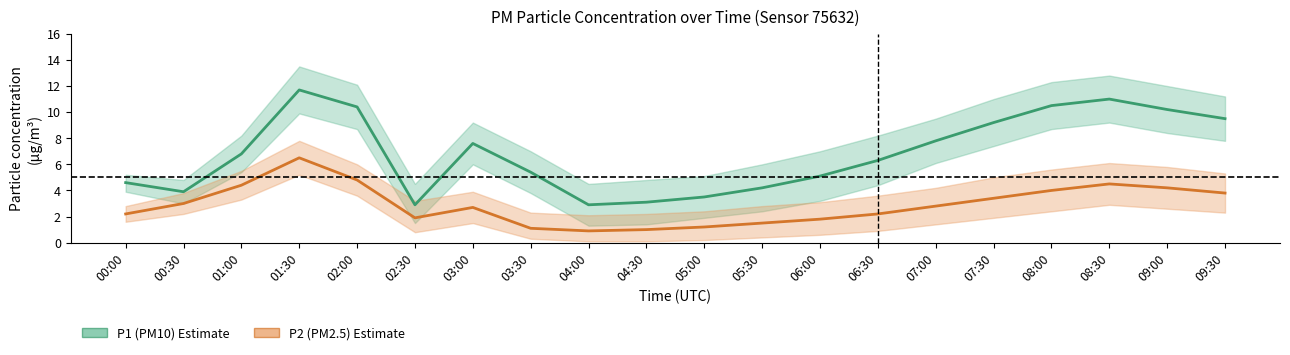

How many distinct data groups are displayed?

2